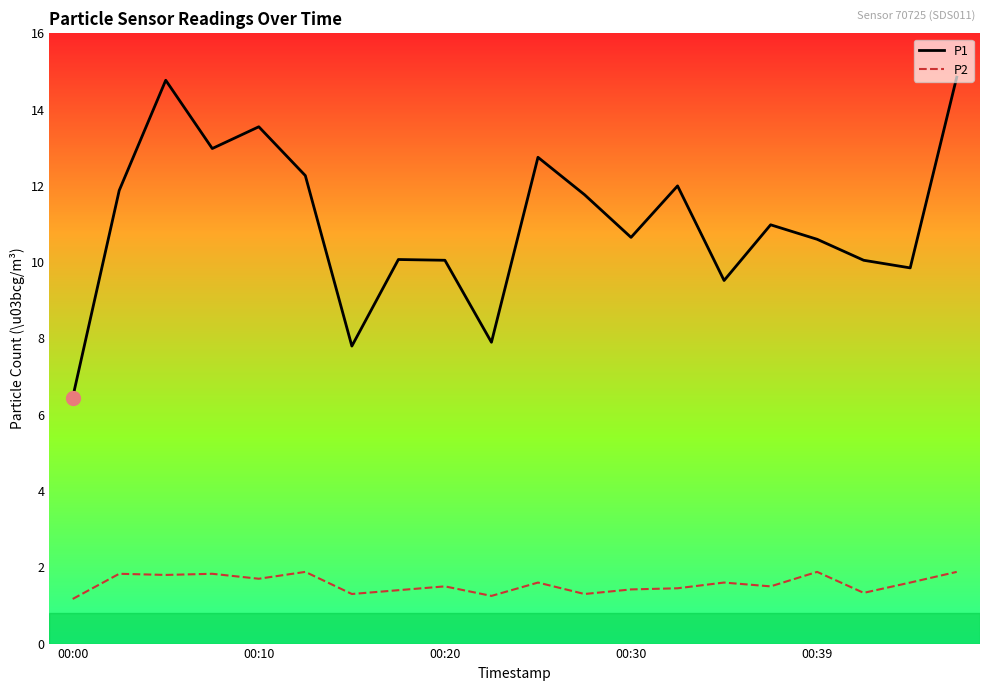

List the series in order of their peak value, lowest first.

P2, P1